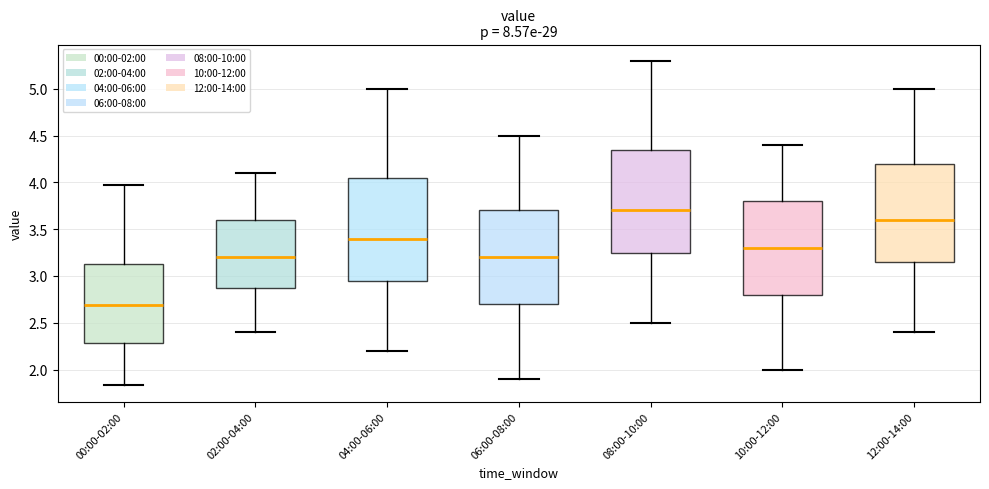

Reading left to right, transcribe this box plot: for each box, give where its median line is, the range the box spans, and where its two whiskers end, as read against the y-axis. The values are not printed on the chart, so give them approximately, as read against the axis.

00:00-02:00: median 2.70, box 2.30 to 3.15, whiskers 1.85 to 3.95
02:00-04:00: median 3.20, box 2.90 to 3.60, whiskers 2.40 to 4.10
04:00-06:00: median 3.40, box 2.95 to 4.05, whiskers 2.20 to 5.00
06:00-08:00: median 3.20, box 2.70 to 3.70, whiskers 1.90 to 4.50
08:00-10:00: median 3.70, box 3.25 to 4.35, whiskers 2.50 to 5.30
10:00-12:00: median 3.30, box 2.80 to 3.80, whiskers 2.00 to 4.40
12:00-14:00: median 3.60, box 3.15 to 4.20, whiskers 2.40 to 5.00